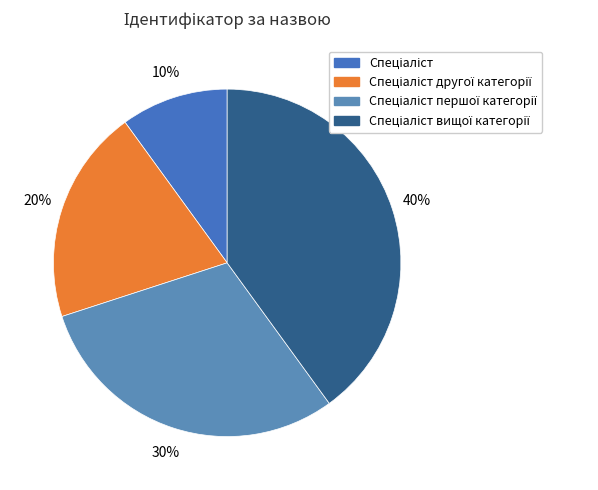

How many slices are in this pie chart?

4